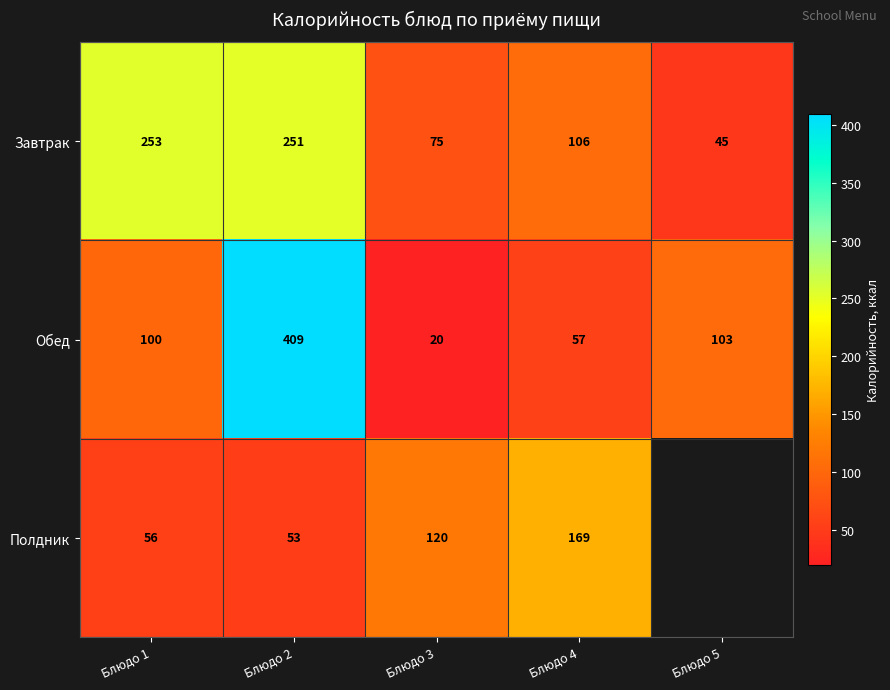

What is the difference between the highest and lowest values at Блюдо 5?

58.0